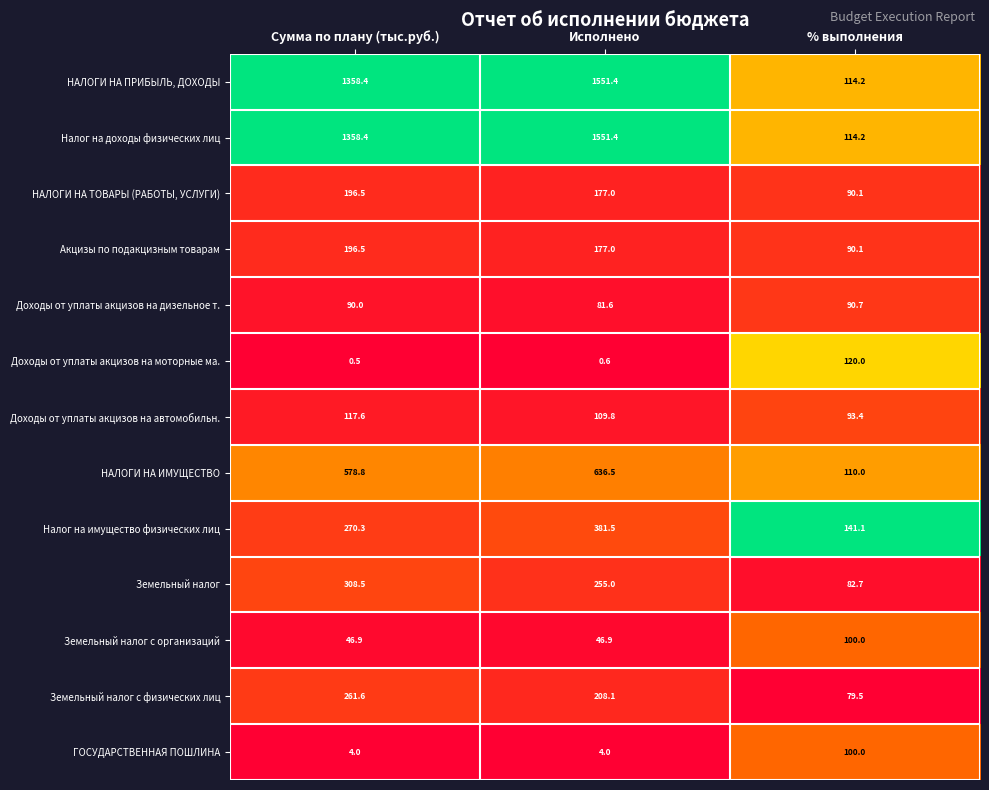

What is the sum of all Налог на имущество физических лиц values?

792.9